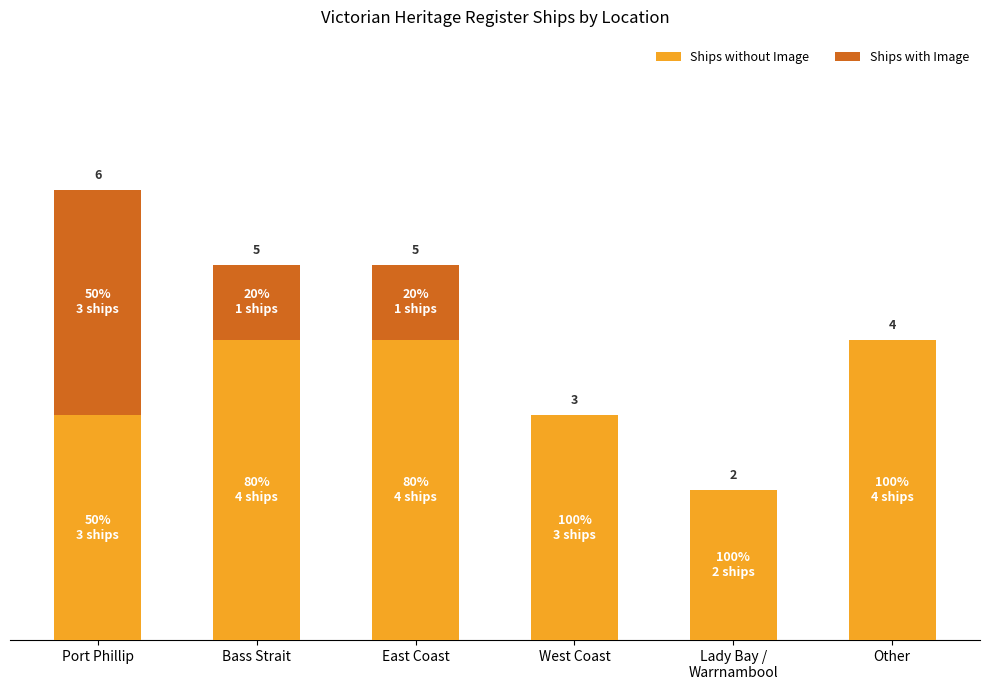

At which category is the sum across all series the highest?

Port Phillip